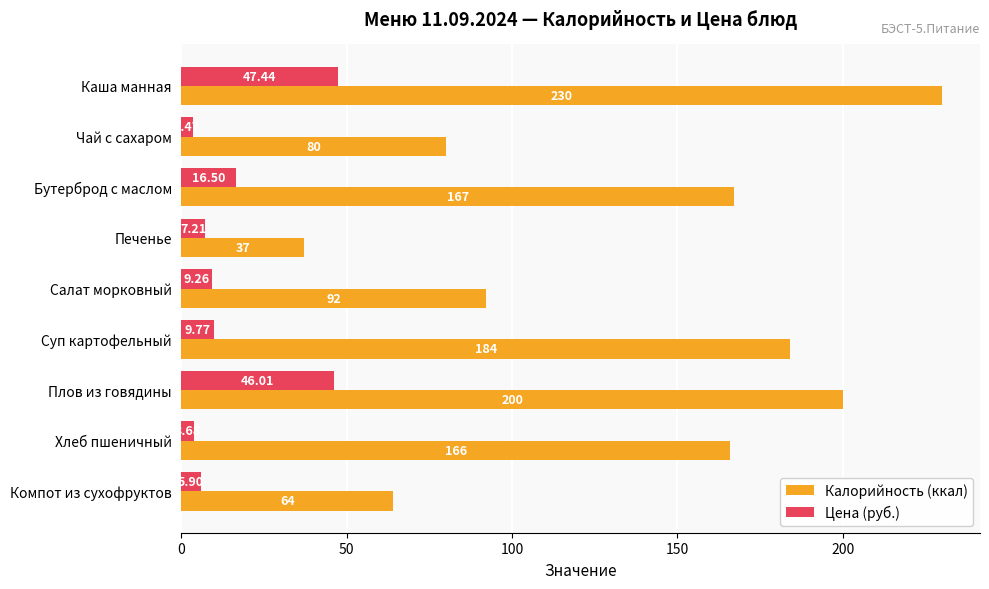

Which series has the largest total across all categories?

Калорийность (ккал)